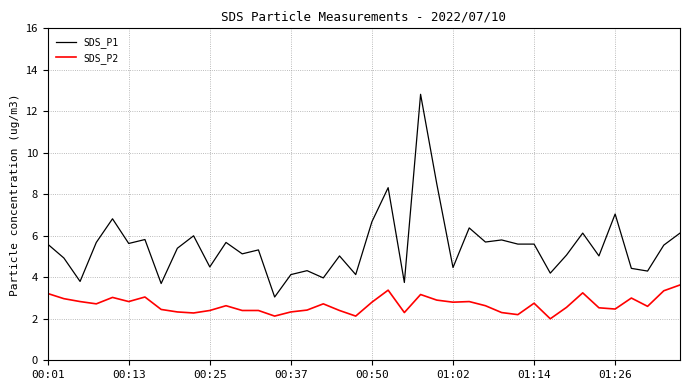

How many lines are shown in the chart?

2